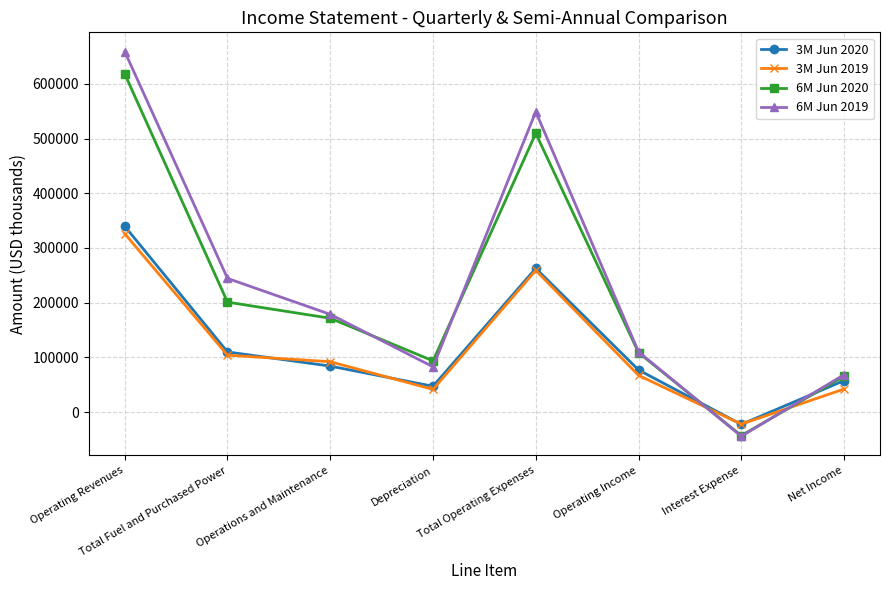

Is the value of 6M Jun 2020 at Net Income greater than the value of 3M Jun 2020 at Total Operating Expenses?

No